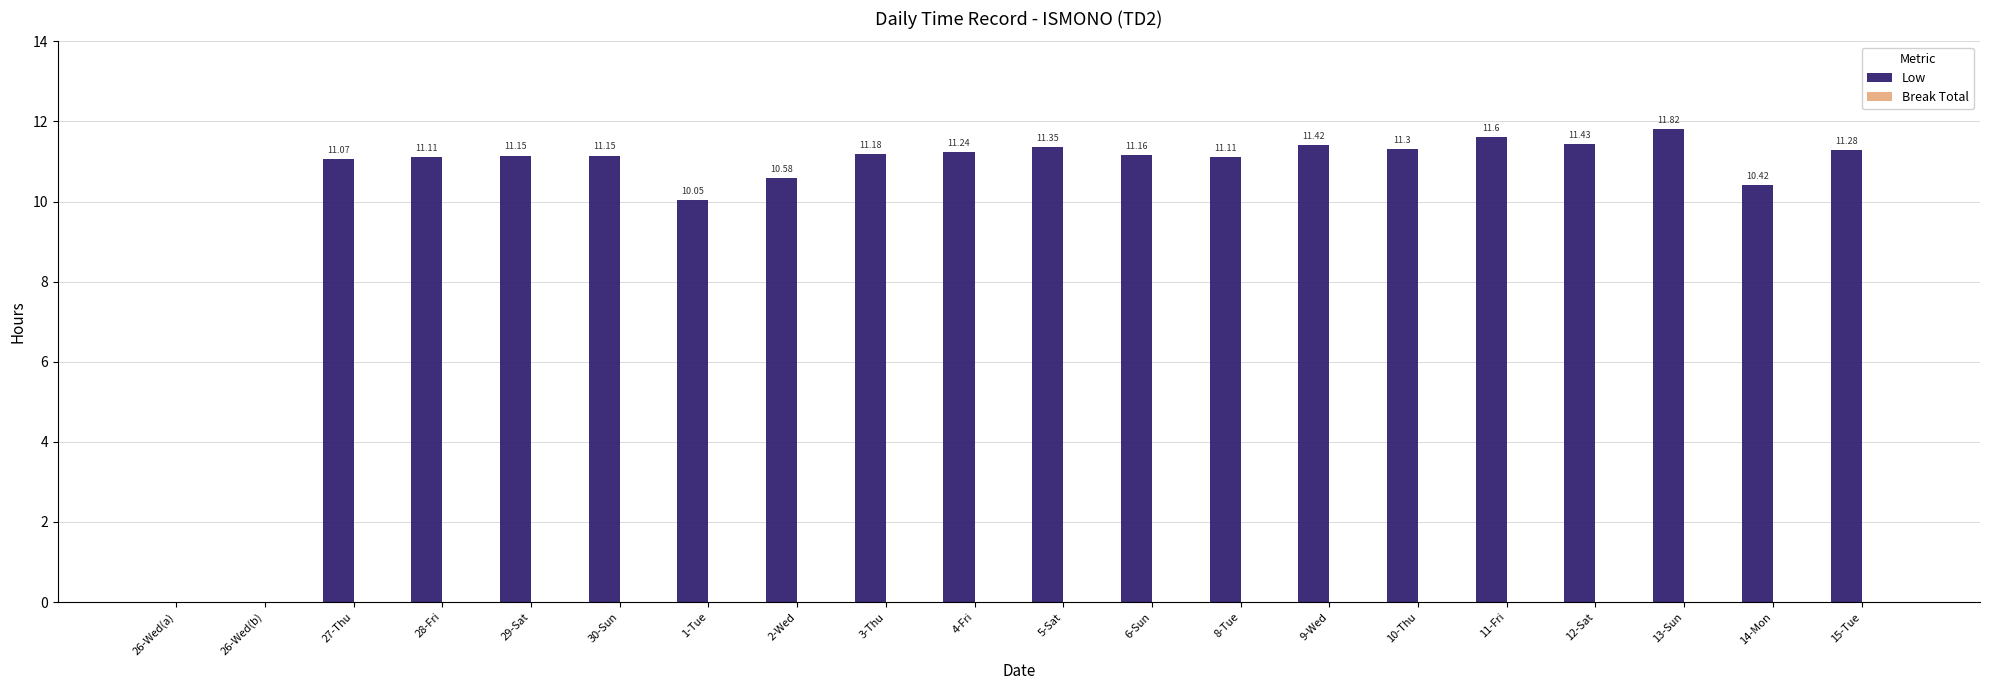

What is the ratio of the value at 14-Mon to the value at 1-Tue?

1.0